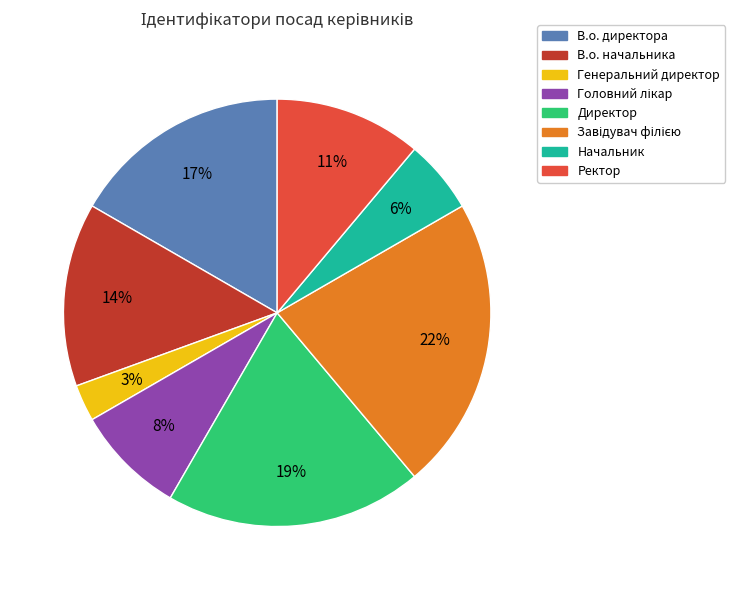

What percentage is the В.о. директора slice, to the nearest percent?

17%